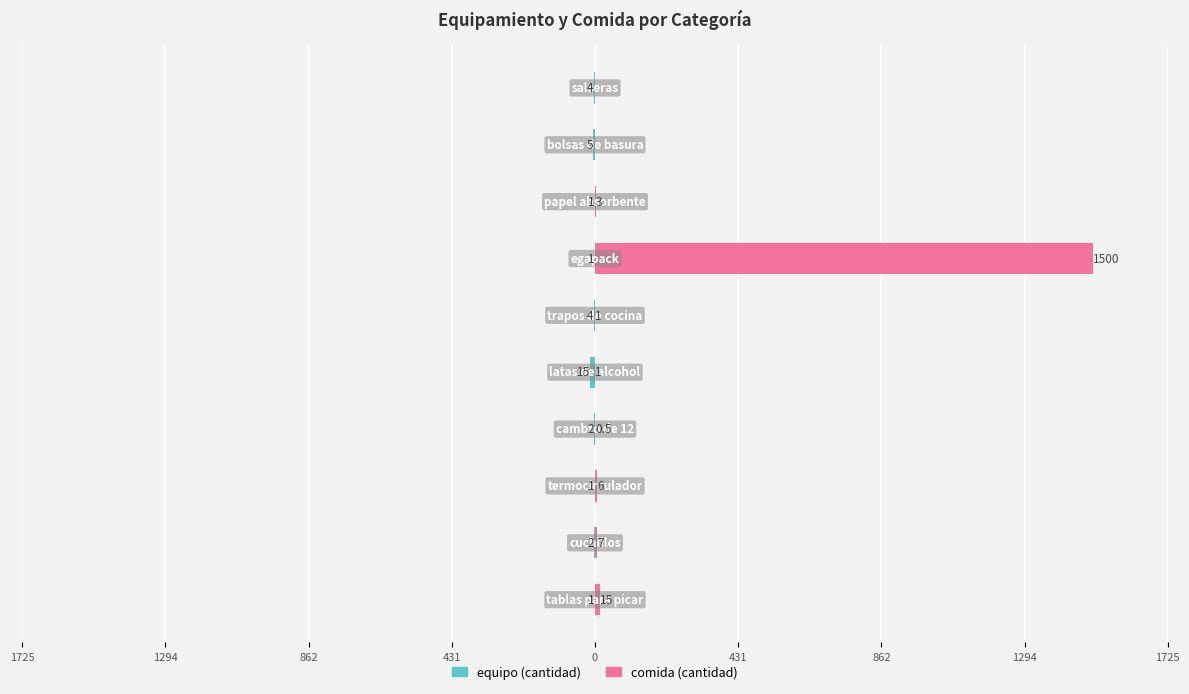

Between 1294 and 862, which series saw the biggest shift?

equipo (cantidad)